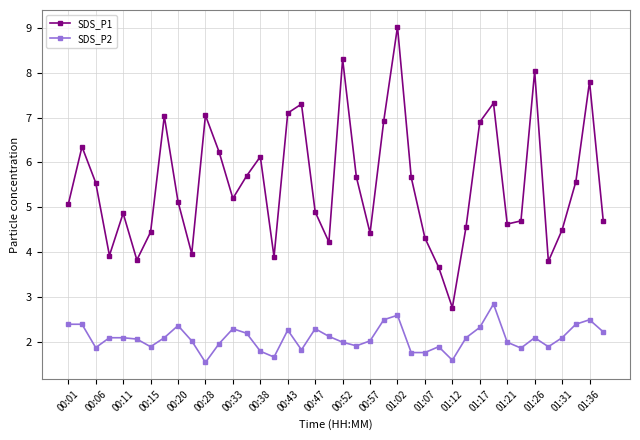

True or false: SDS_P2 and SDS_P1 intersect in this chart.

False